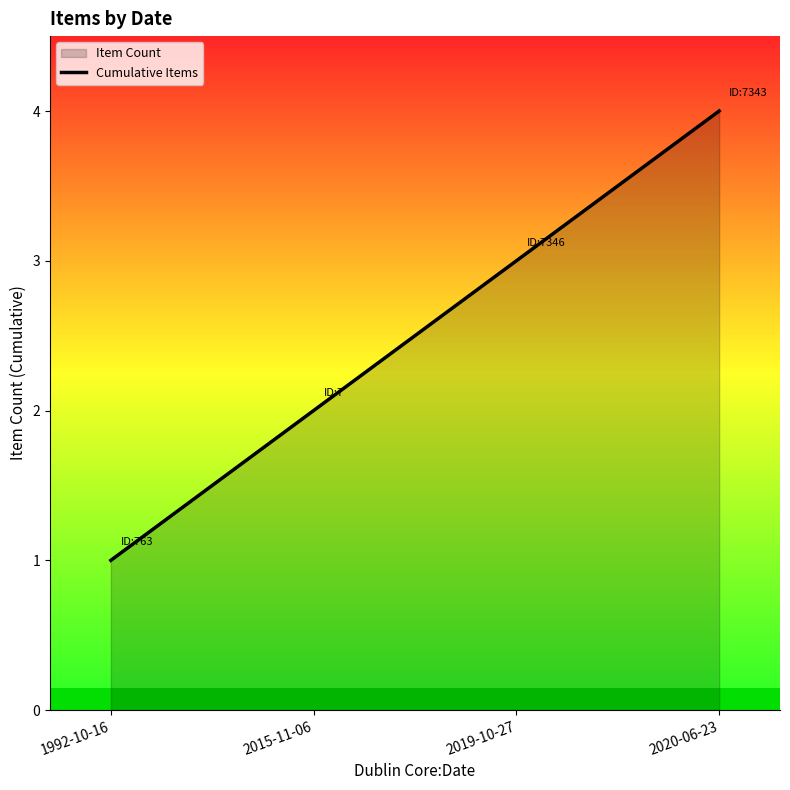

How many lines are shown in the chart?

1